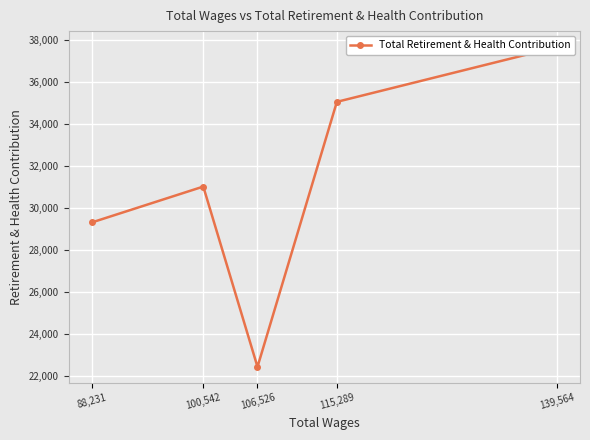

Rank the categories by value from lowest to highest.

106,526, 88,231, 100,542, 115,289, 139,564